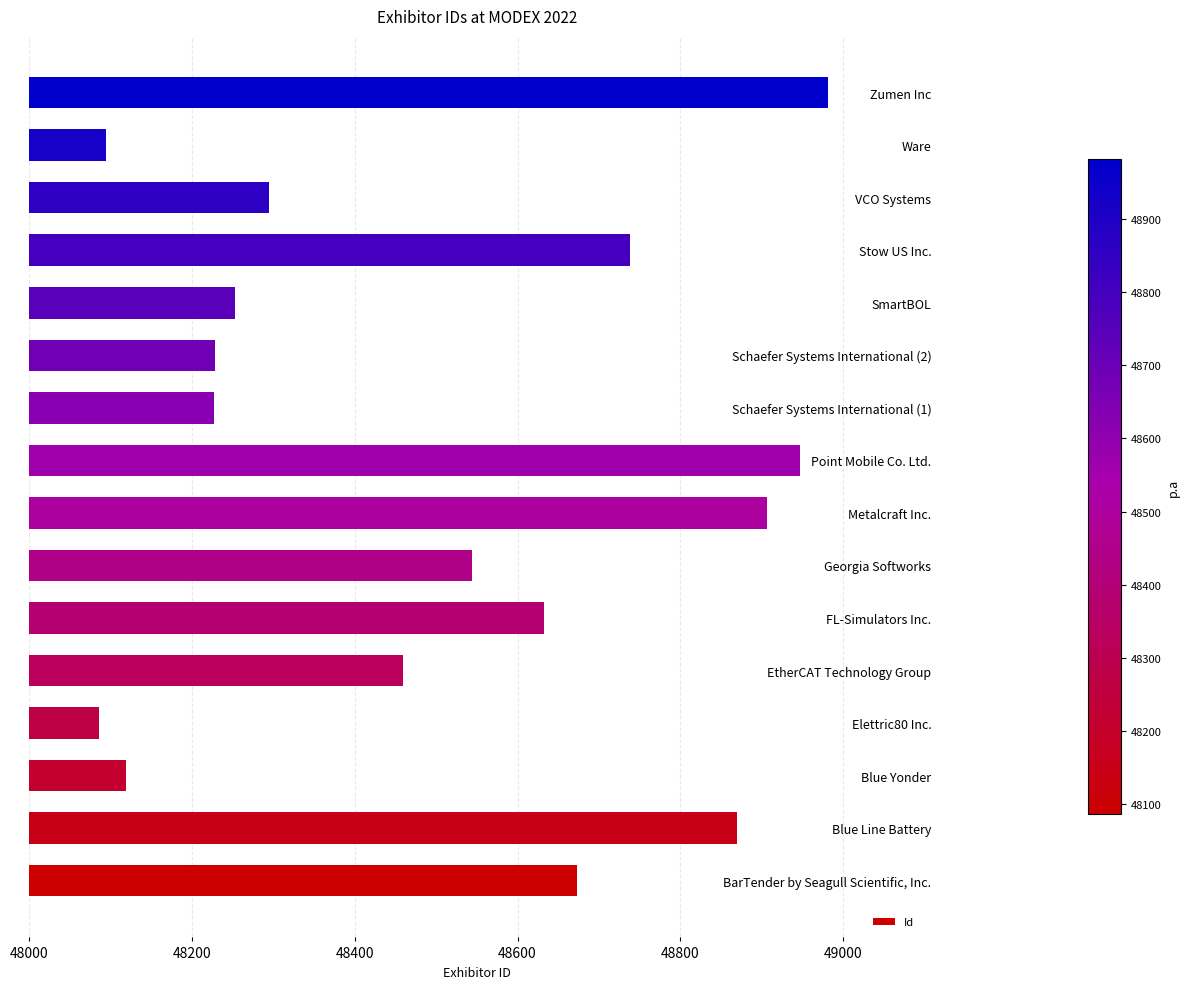

What is the difference between the values at Metalcraft Inc. and Ware?

813